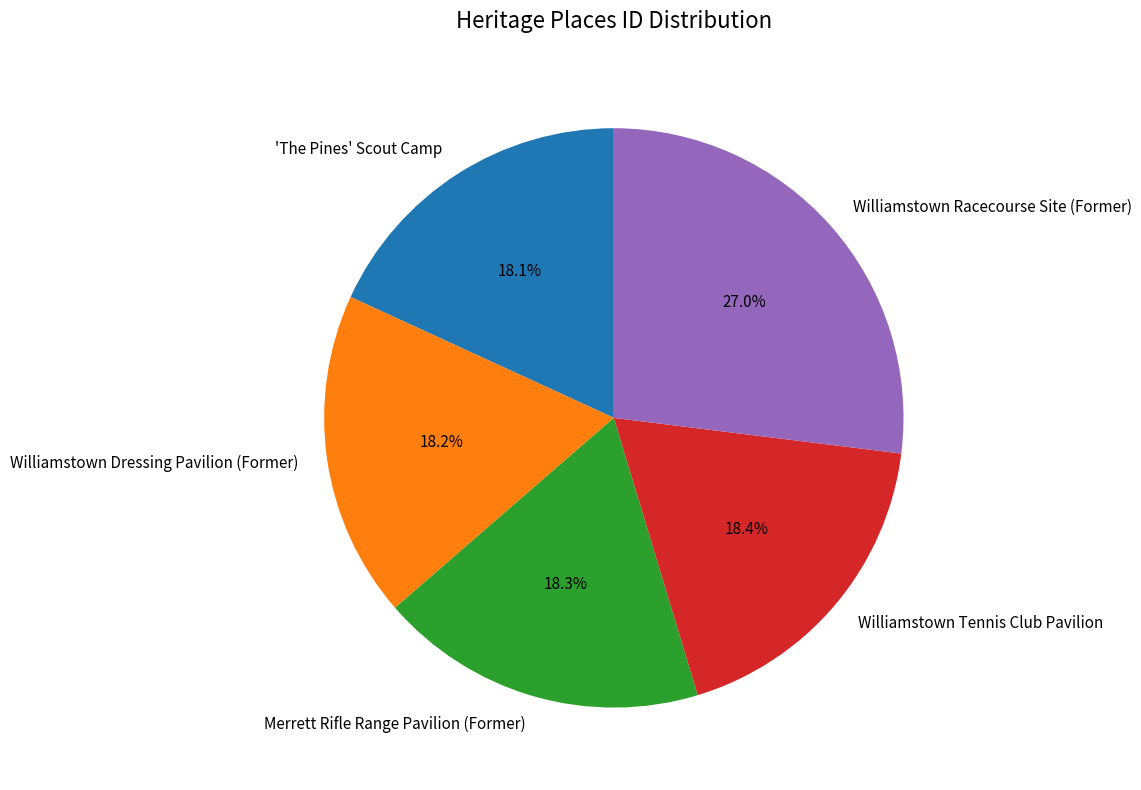

To the nearest percent, what is the combined percentage of Merrett Rifle Range Pavilion (Former) and Williamstown Tennis Club Pavilion?

37%